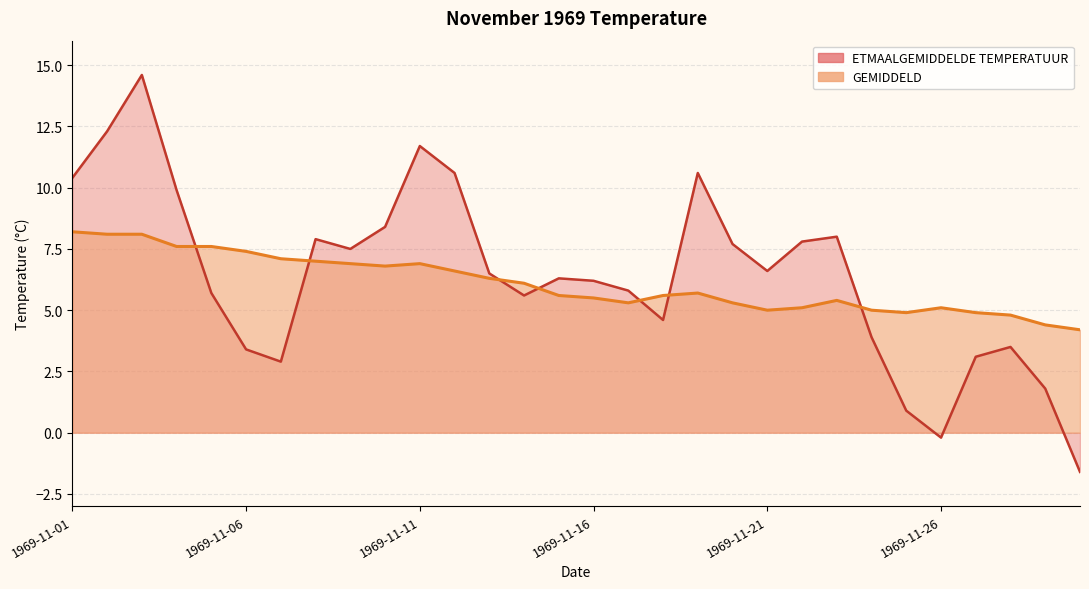

How many interior local valleys does the GEMIDDELD series have?

4